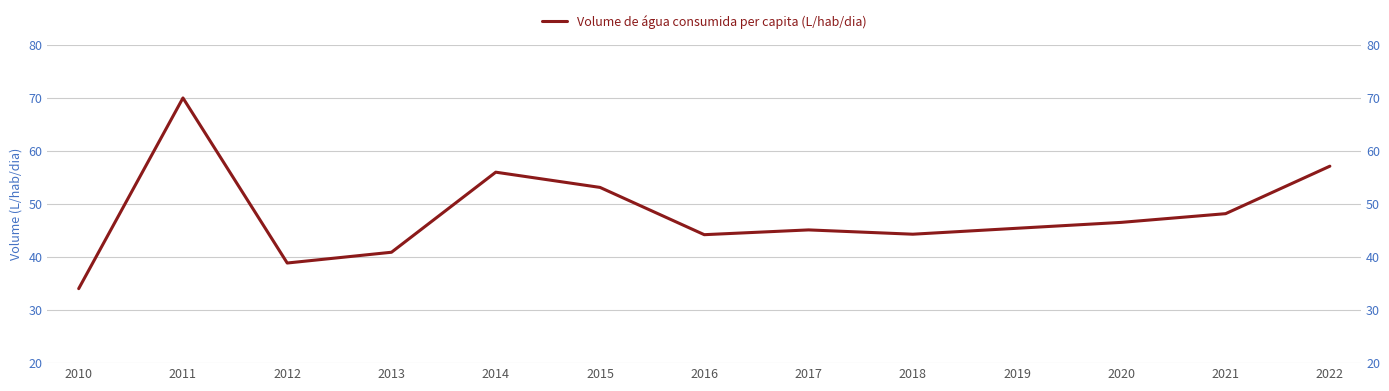

Where is the first local minimum?

2012